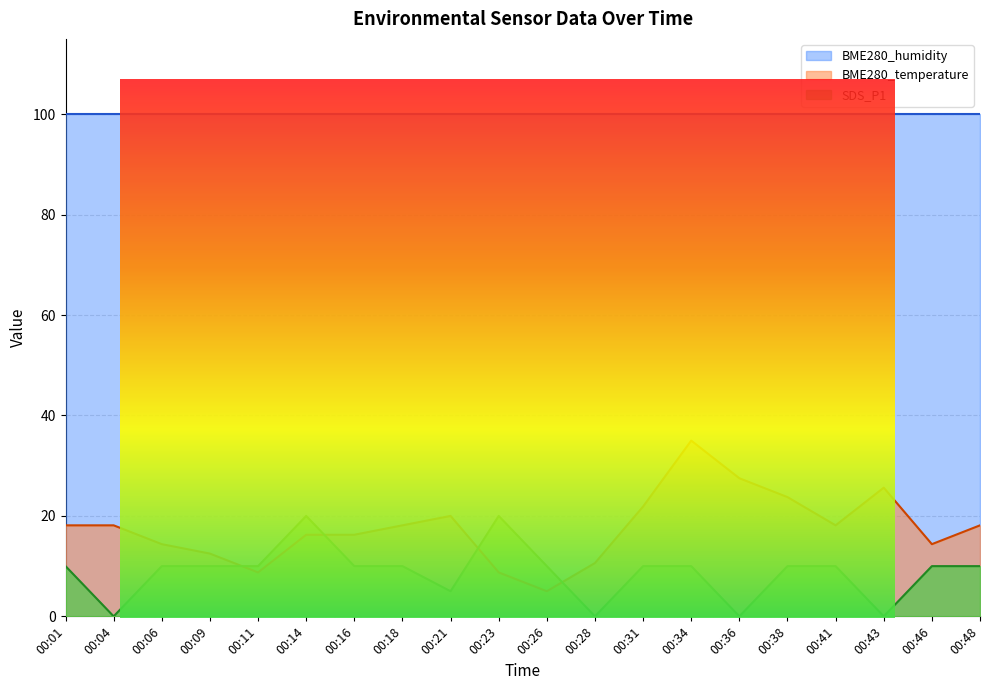

True or false: BME280_temperature has more than 1 interior local peaks.

True